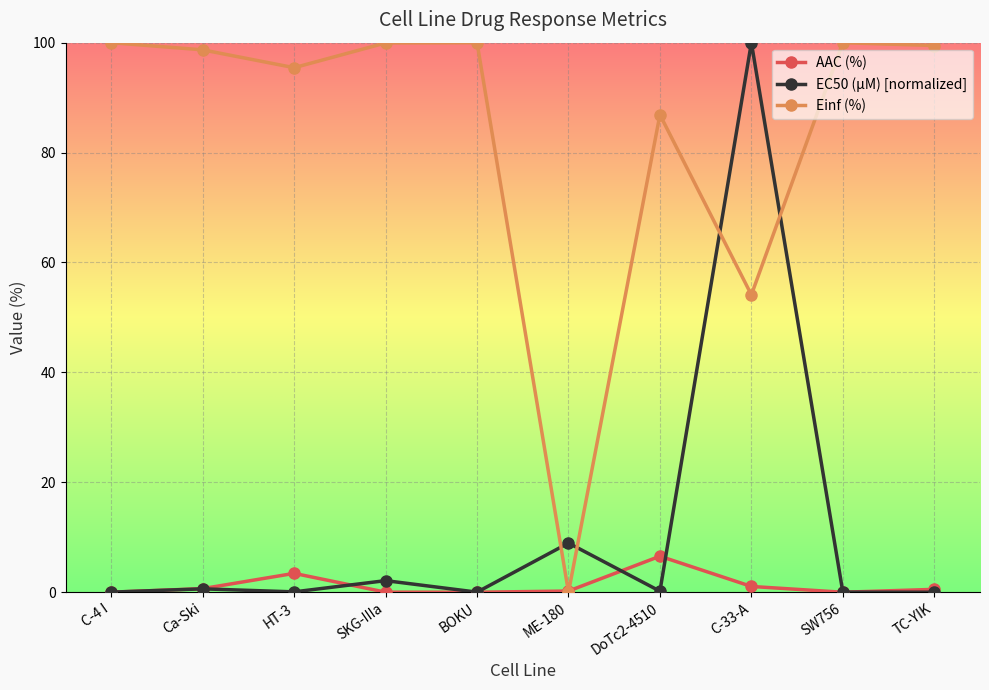

What is the sum of all Einf (%) values?

834.6